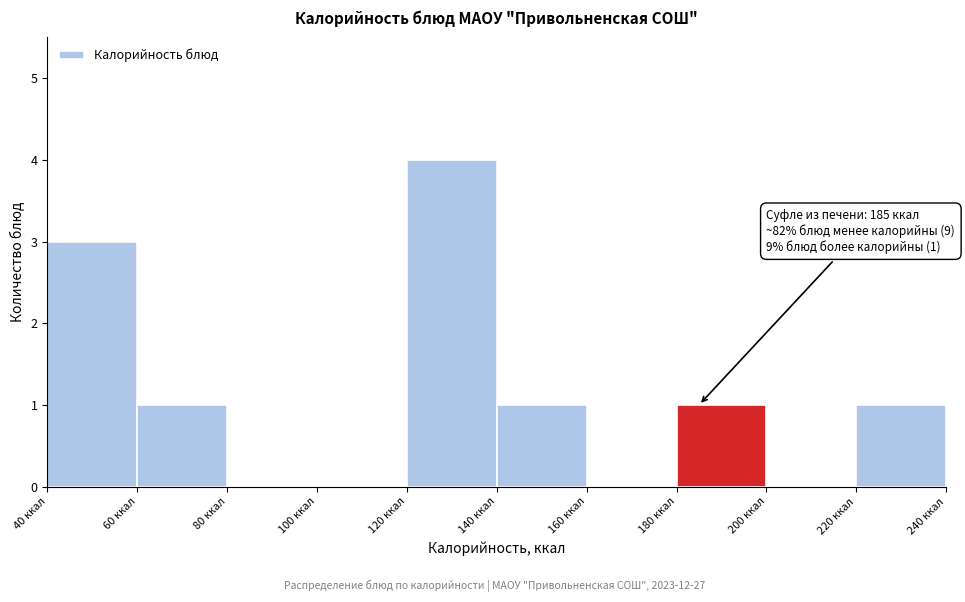

Over which range of the x-axis is the bar tallest?

120 to 140